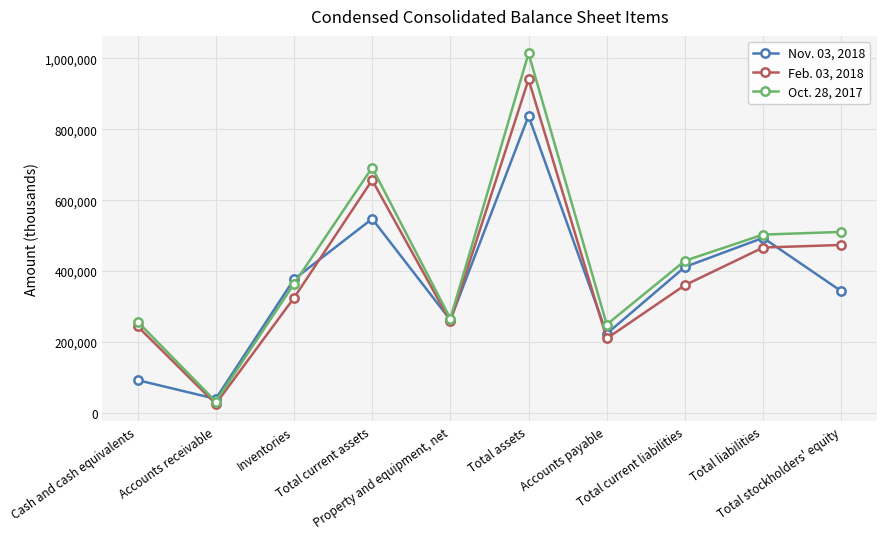

Which series has the largest total across all categories?

Oct. 28, 2017